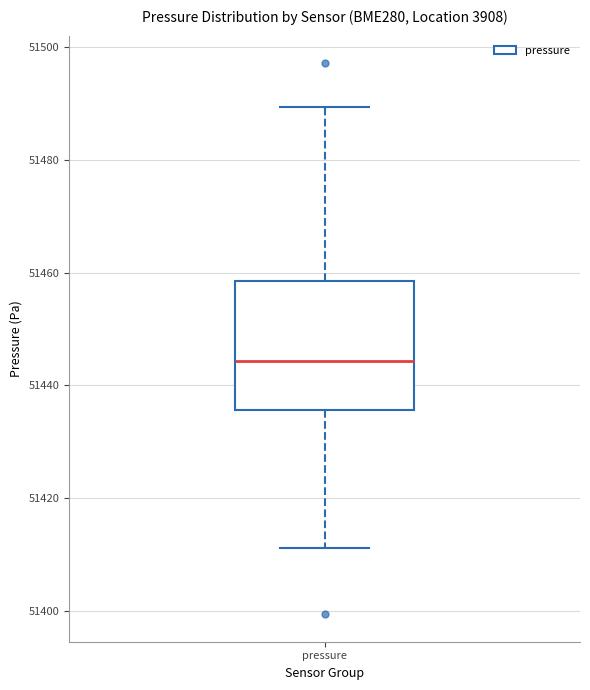

Read this box plot against the y-axis: the position of the median line, the range covered by the box, and the ends of both whiskers. The values are not printed on the chart, so give them approximately, as read against the axis.

median 51444, box 51436 to 51458, whiskers 51412 to 51490